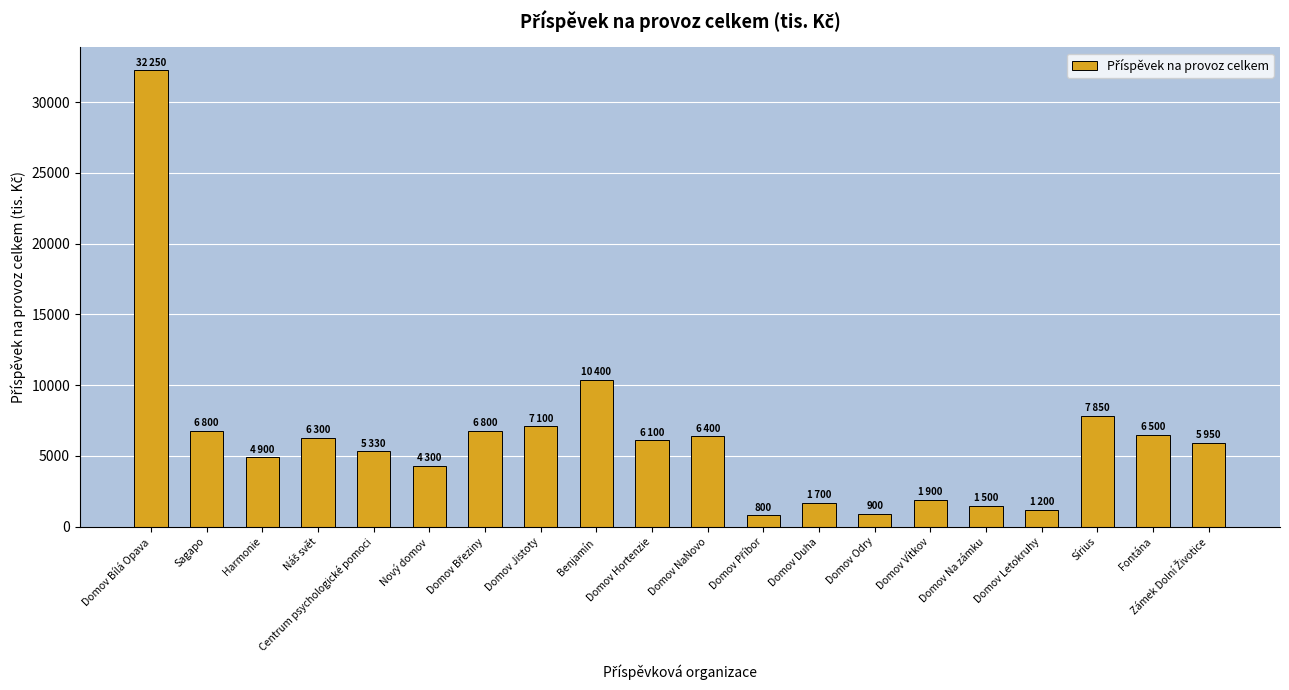

What is the minimum value shown in the chart?

800